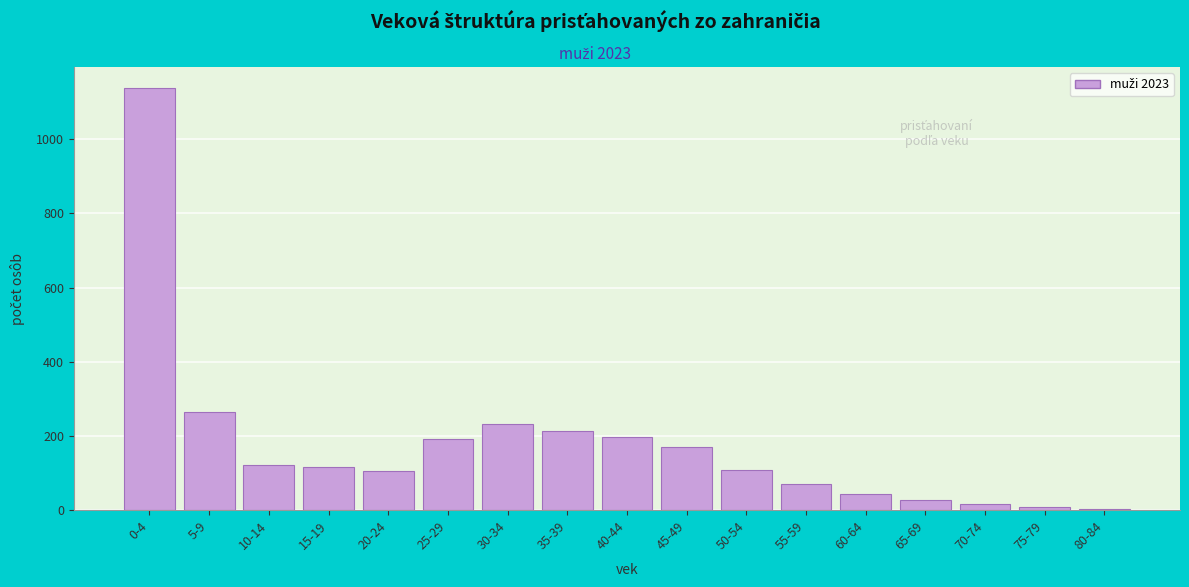

Where is the data nearest to the value 570?

5-9